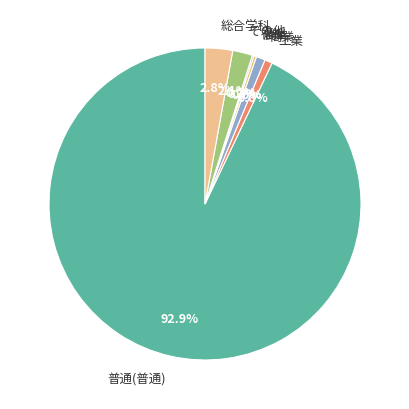

Between 工業 and その他, which is larger?

その他